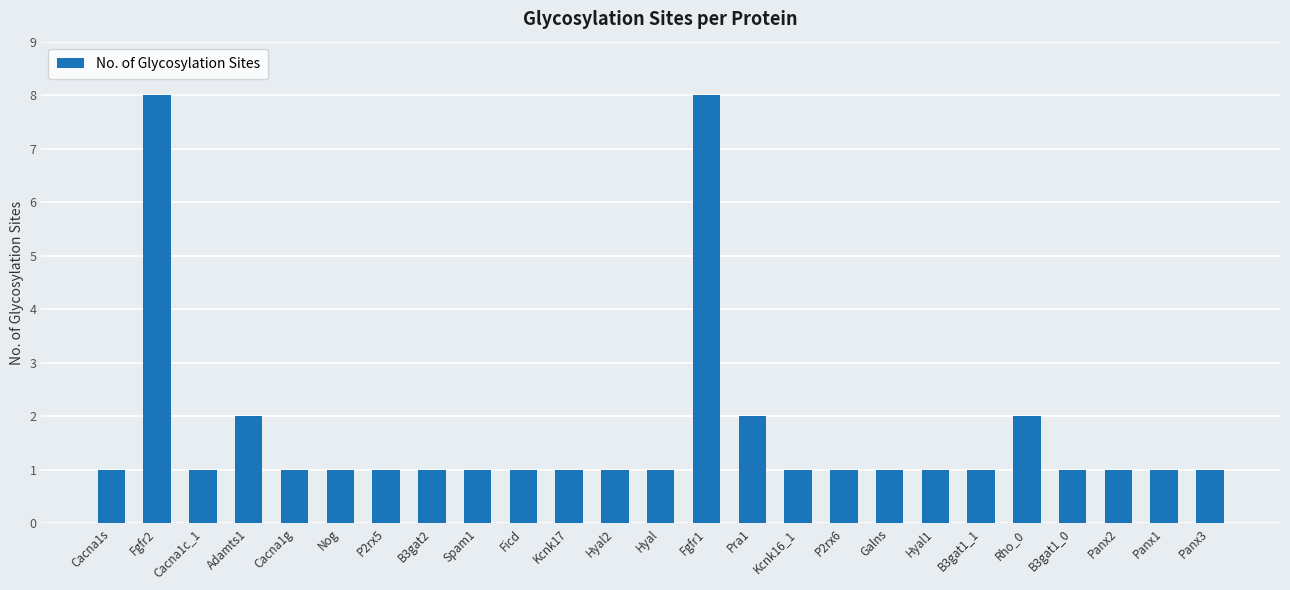

What is the greatest value displayed?

8